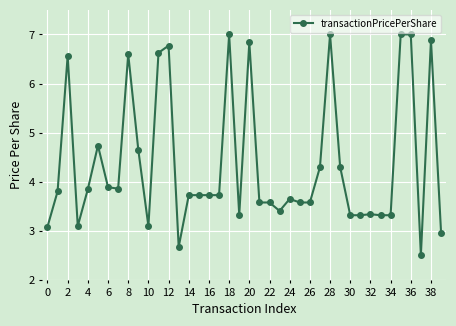

What is the difference between the second highest and minimum values?

4.5